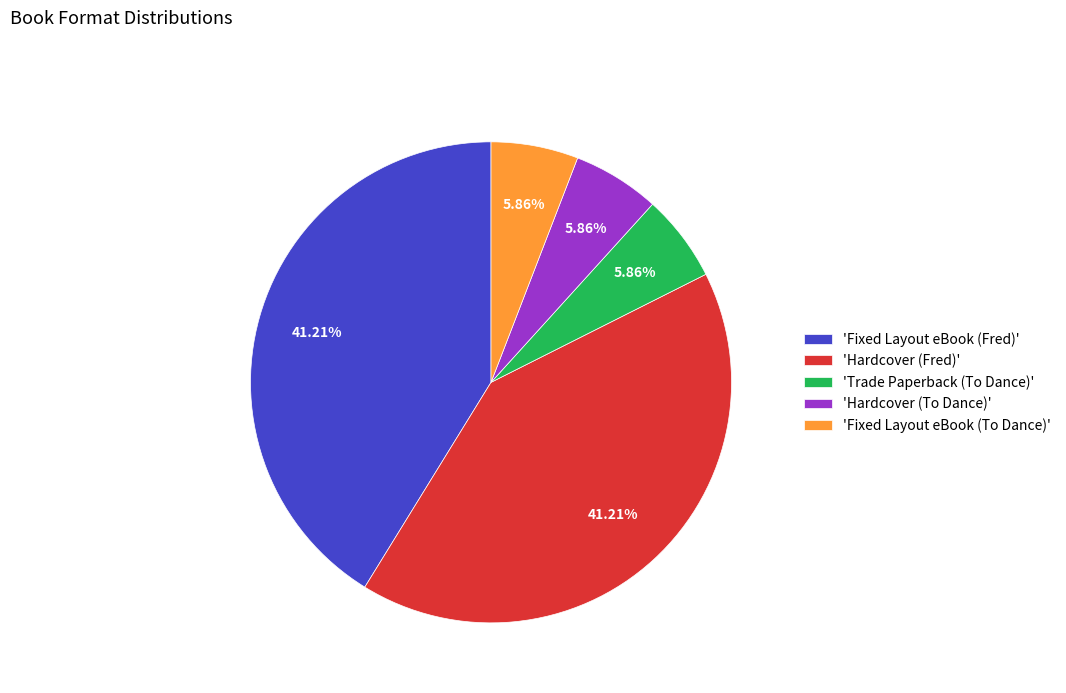

Count the number of slices in the pie.

5